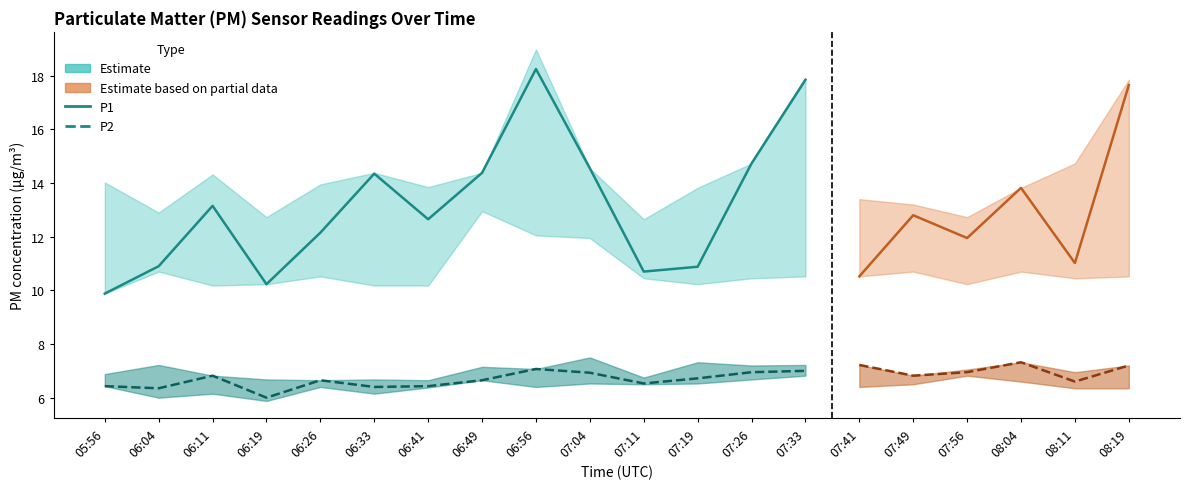

What is the difference between the second highest and second lowest values in the P1 series?

7.6